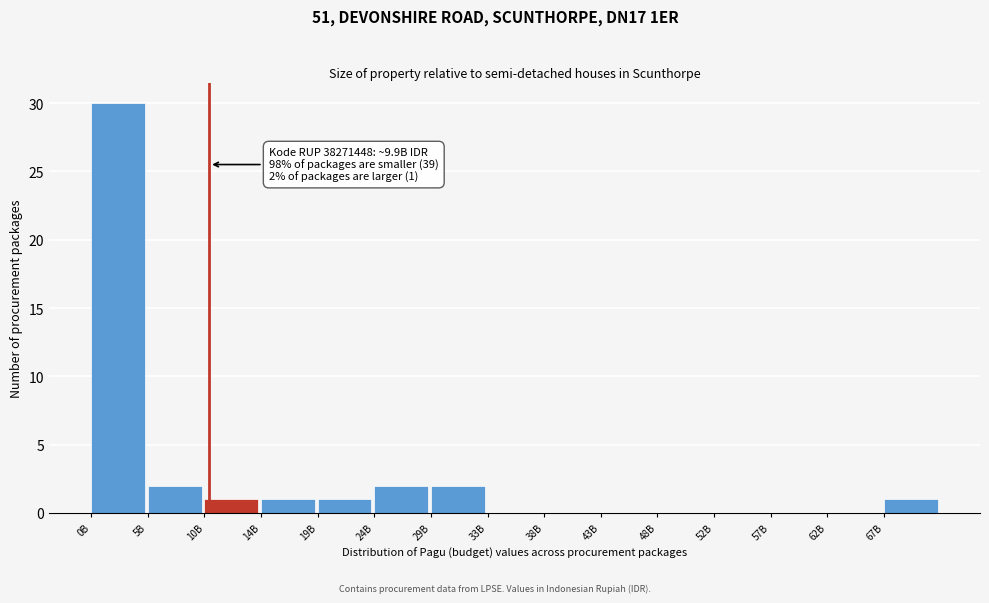

Reading left to right, extract all data points from this chart.

0B=30	5B=2	10B=1	14B=1	19B=1	24B=2	29B=2	33B=0	38B=0	43B=0	48B=0	52B=0	57B=0	62B=0	67B=1